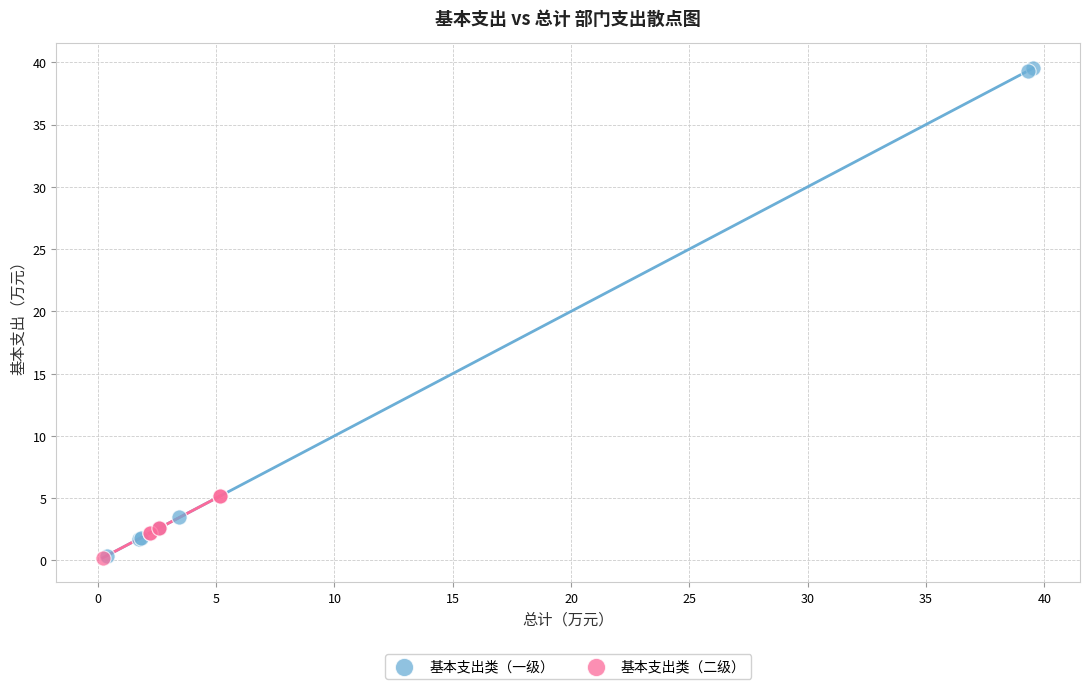

Which series has the largest Y range (max minus min)?

基本支出类（一级）